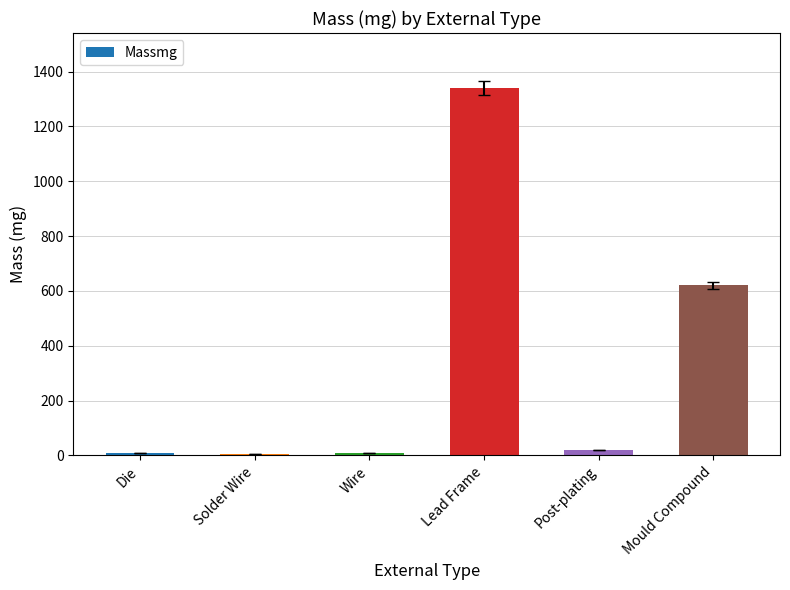

What position from the right is Die?

6